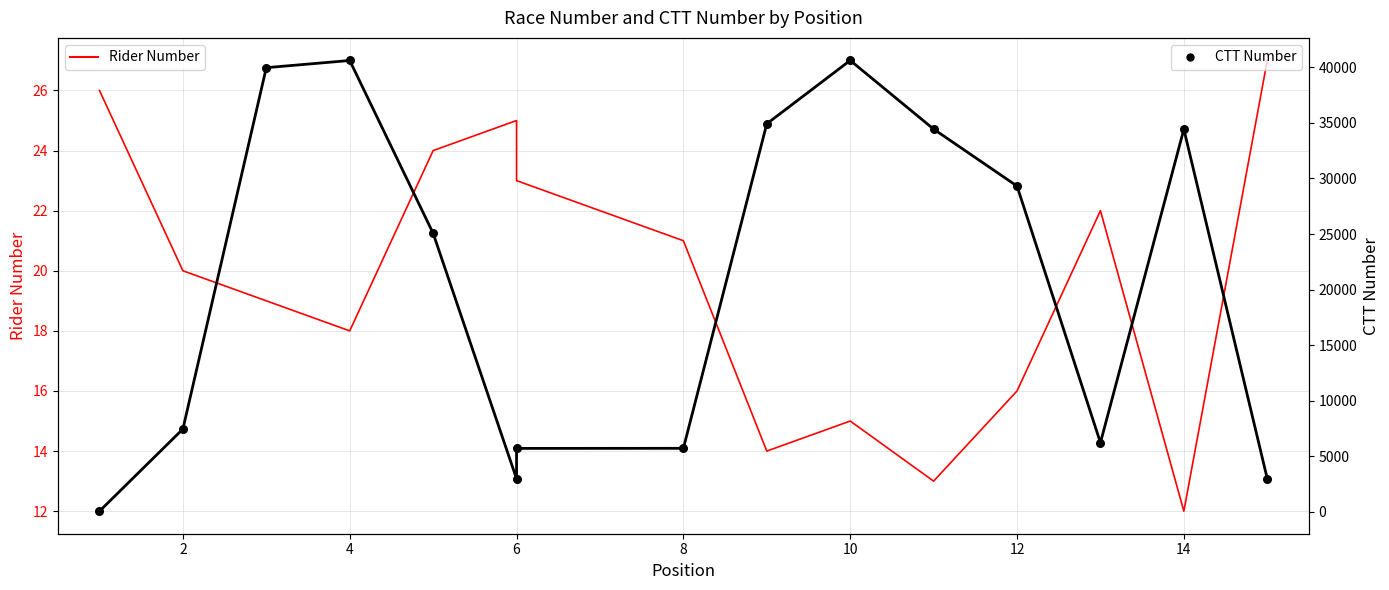

Is the value of CTT Number dots at 16 greater than the value of CTT Number at 8?

Yes